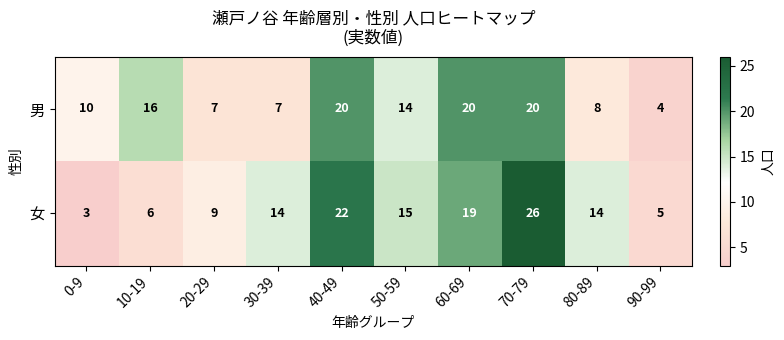

Where does the 男 series first go above 14?

10-19